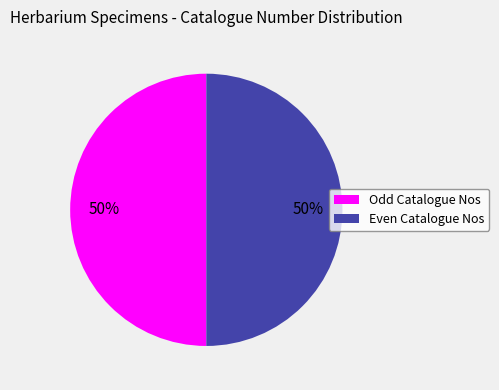

Approximately how many times larger is the value at Even Catalogue Nos compared to Odd Catalogue Nos?

1.0